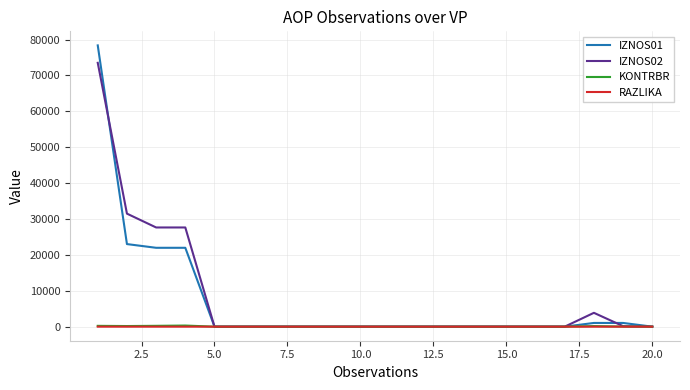

Which series has the widest spread of values?

IZNOS01